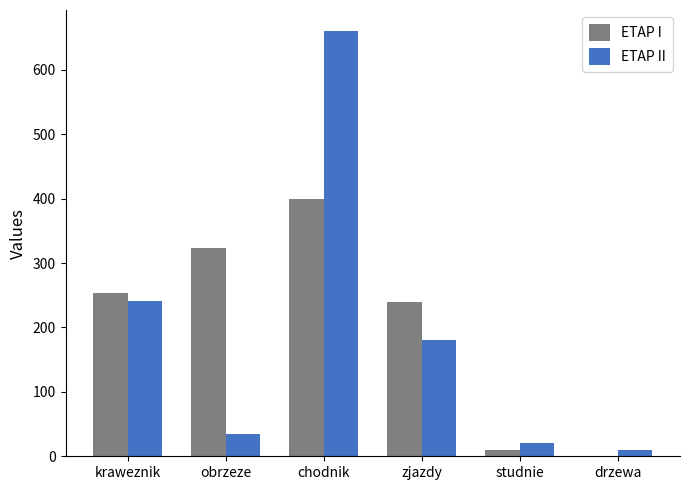

At which category is the sum across all series the highest?

chodnik